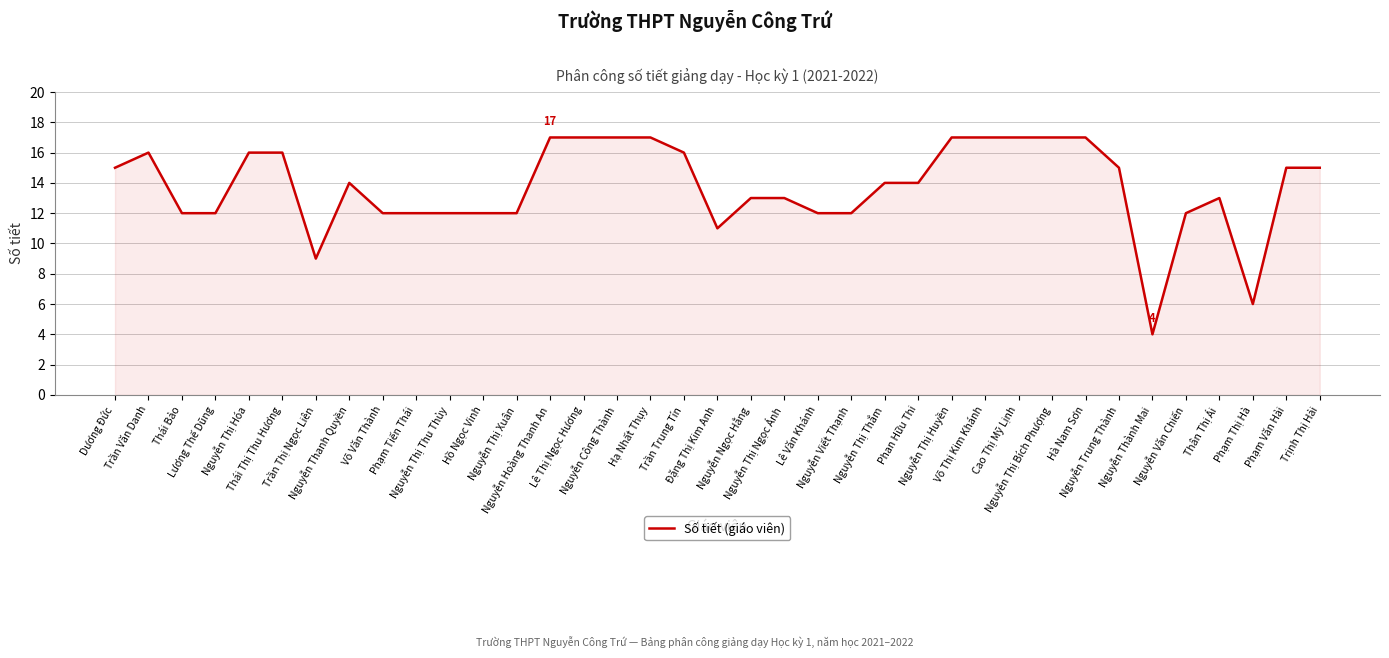

What is the smallest value displayed?

4